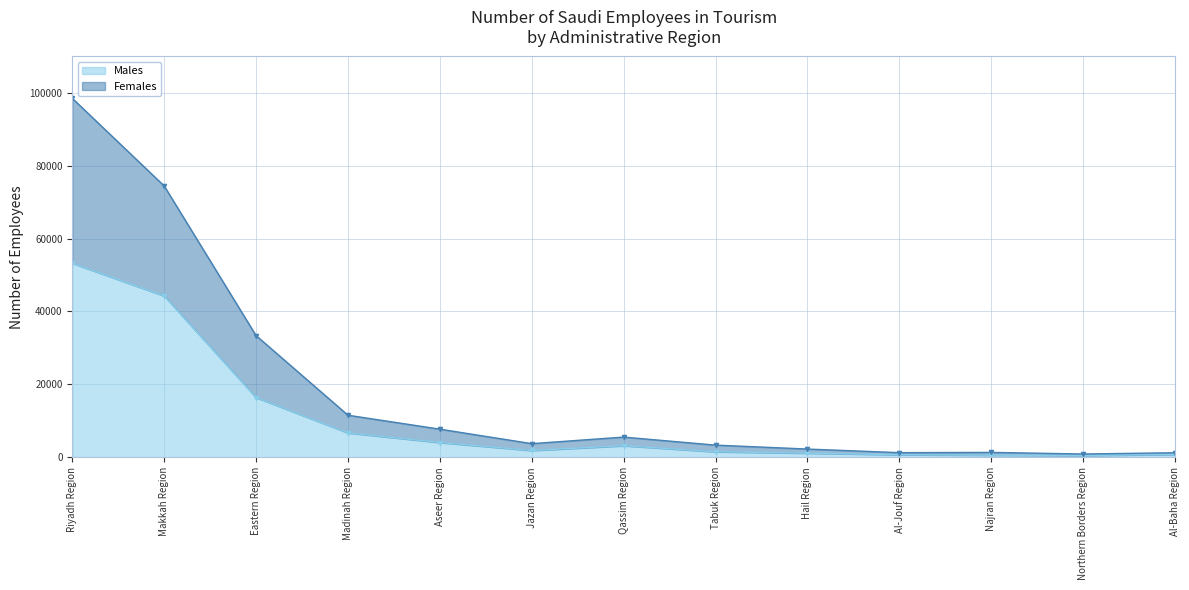

Where is the first local maximum for Females?

Qassim Region